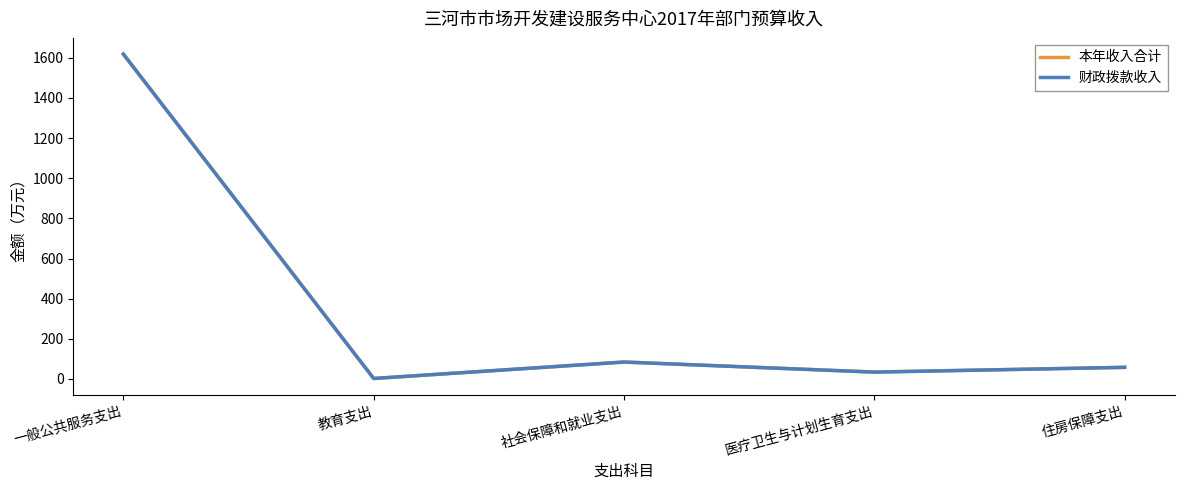

What is the sum of the 本年收入合计 values at 教育支出 and 住房保障支出?

60.6